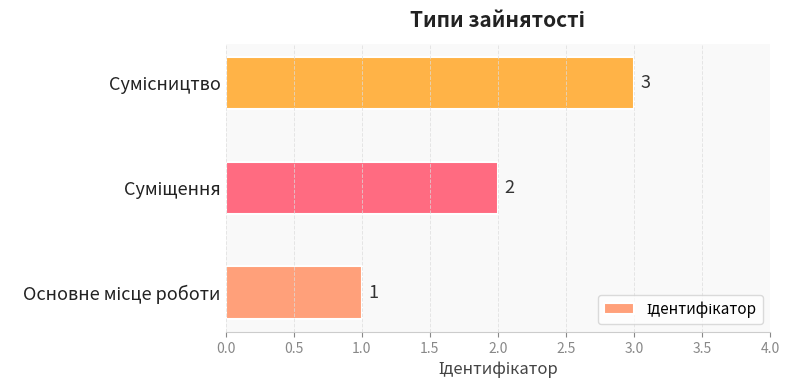

What is the greatest value displayed?

3